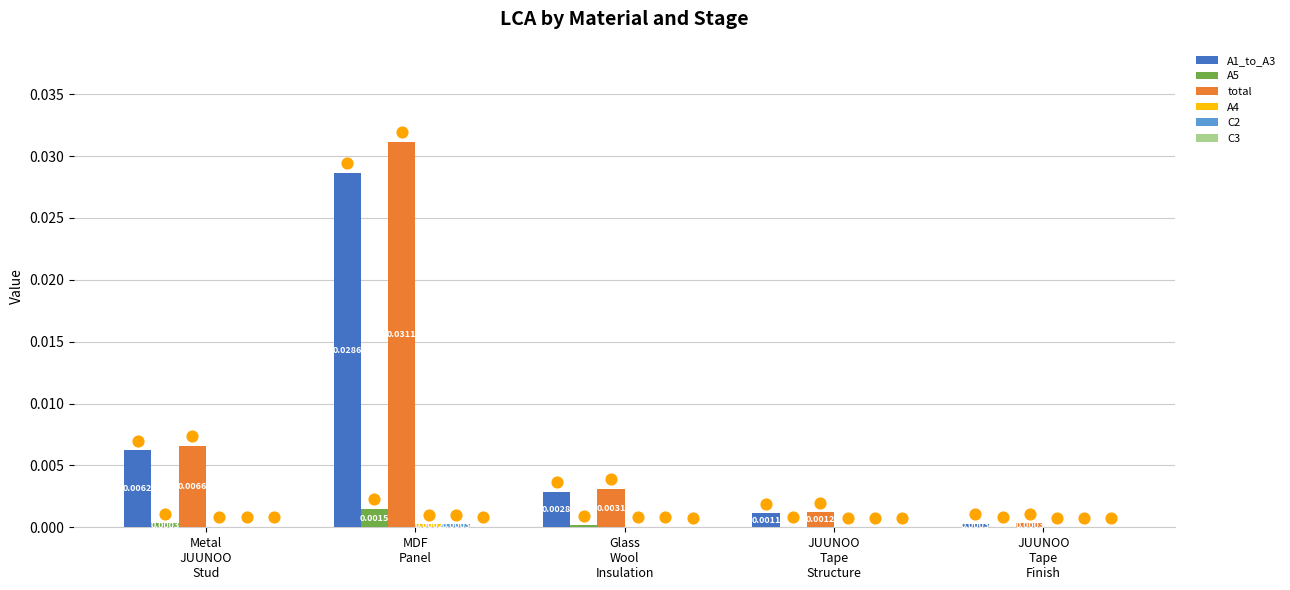

Which series contains the highest Y value?

total